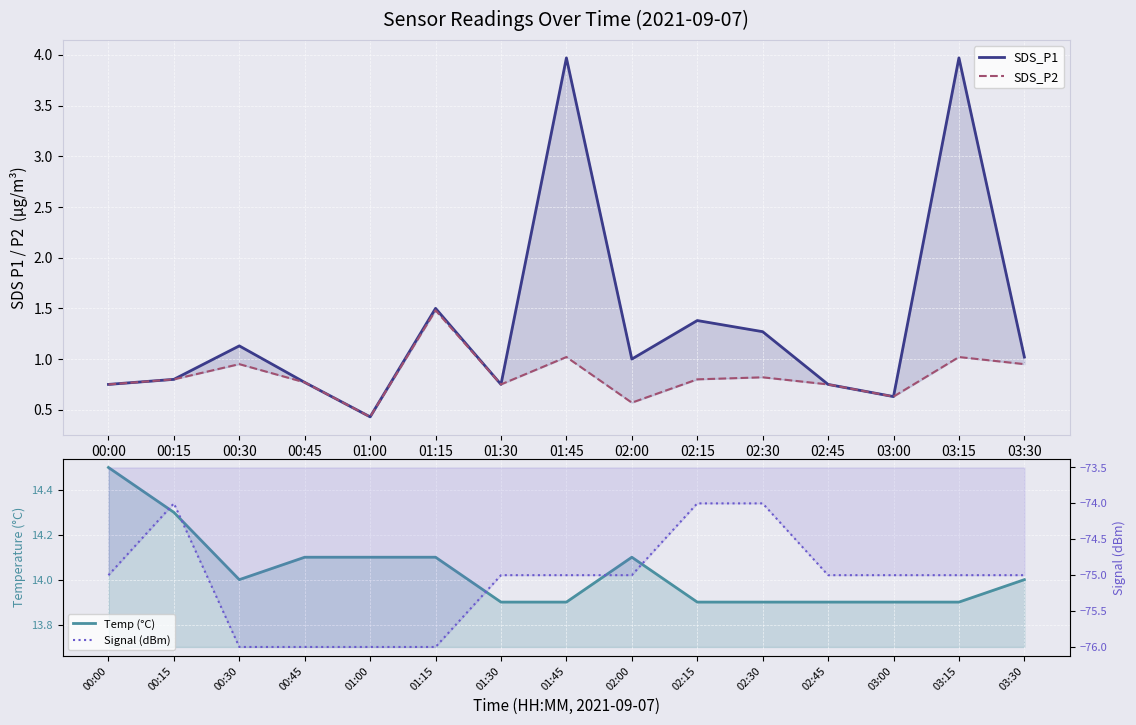

Is the value of Signal (dBm) at 00:30 greater than the value of SDS_P2 at 01:00?

No